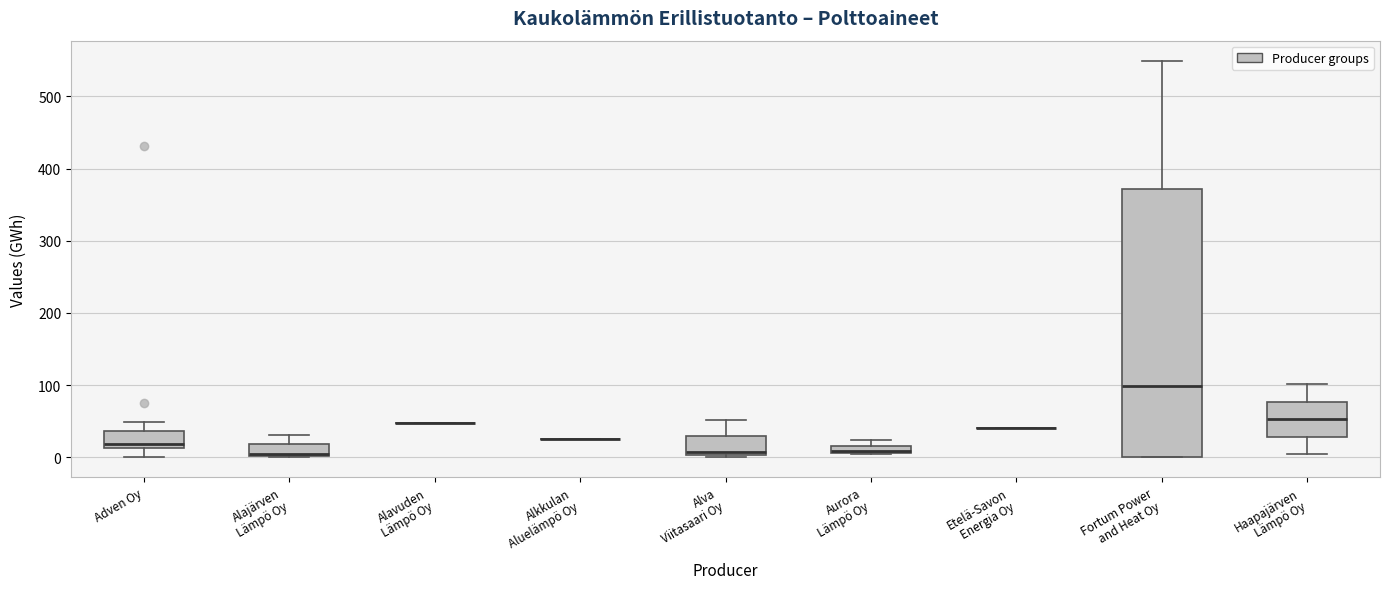

Where does the upper whisker of the box for Fortum Power and Heat Oy end on the y-axis? The values are not printed on the chart, so give them approximately, as read against the axis.

550